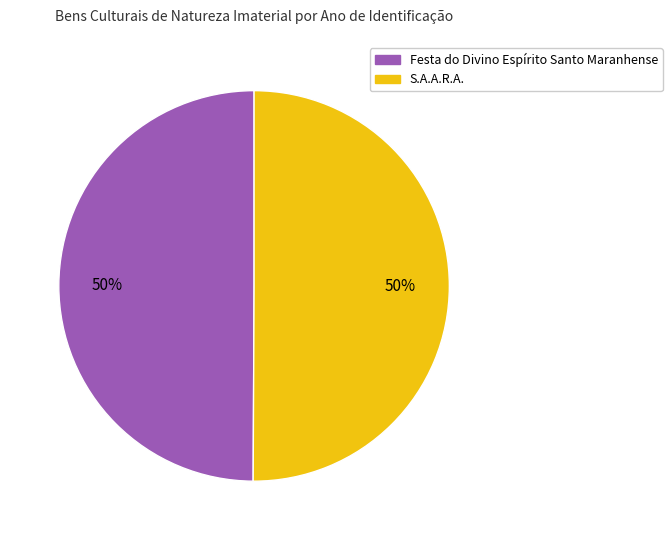

Approximately how many times larger is the value at Festa do Divino Espírito Santo Maranhense compared to S.A.A.R.A.?

1.0